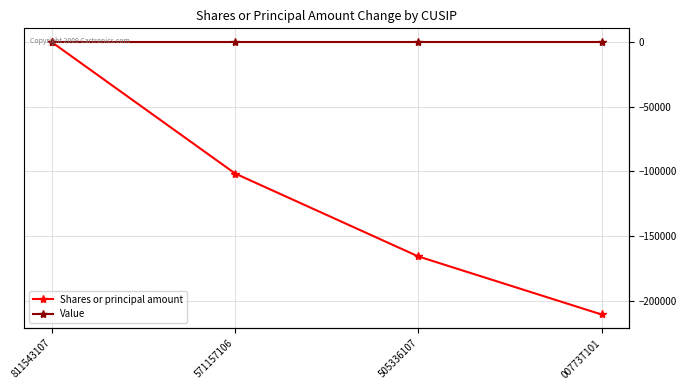

Reading left to right, list all the values displayed in this chart.

Shares or principal amount: -212	-101564	-165600	-210399
Value: 0	0	0	0